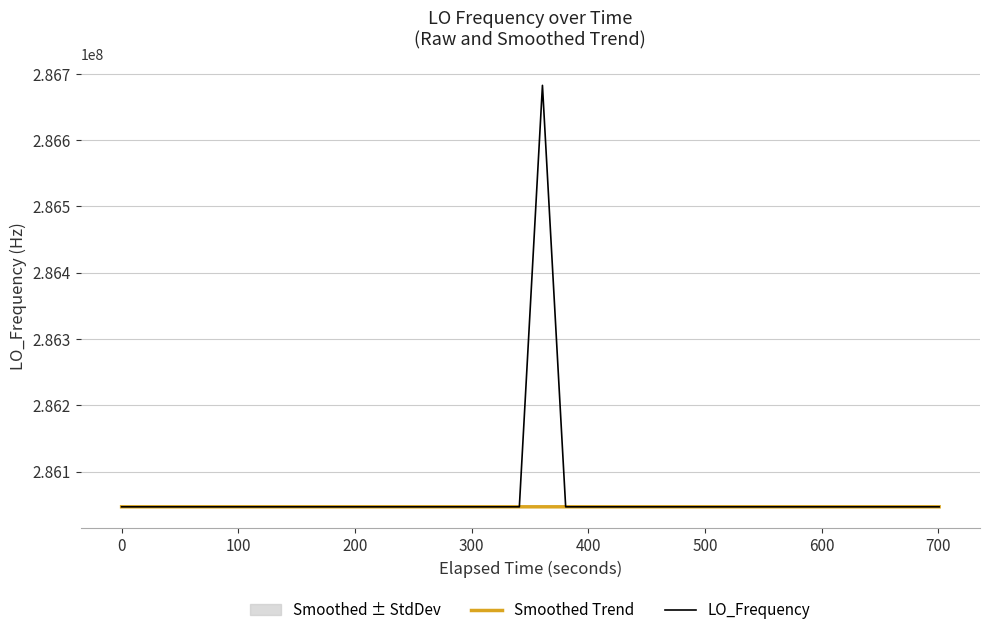

Is this an area chart (filled region under the line)?

No